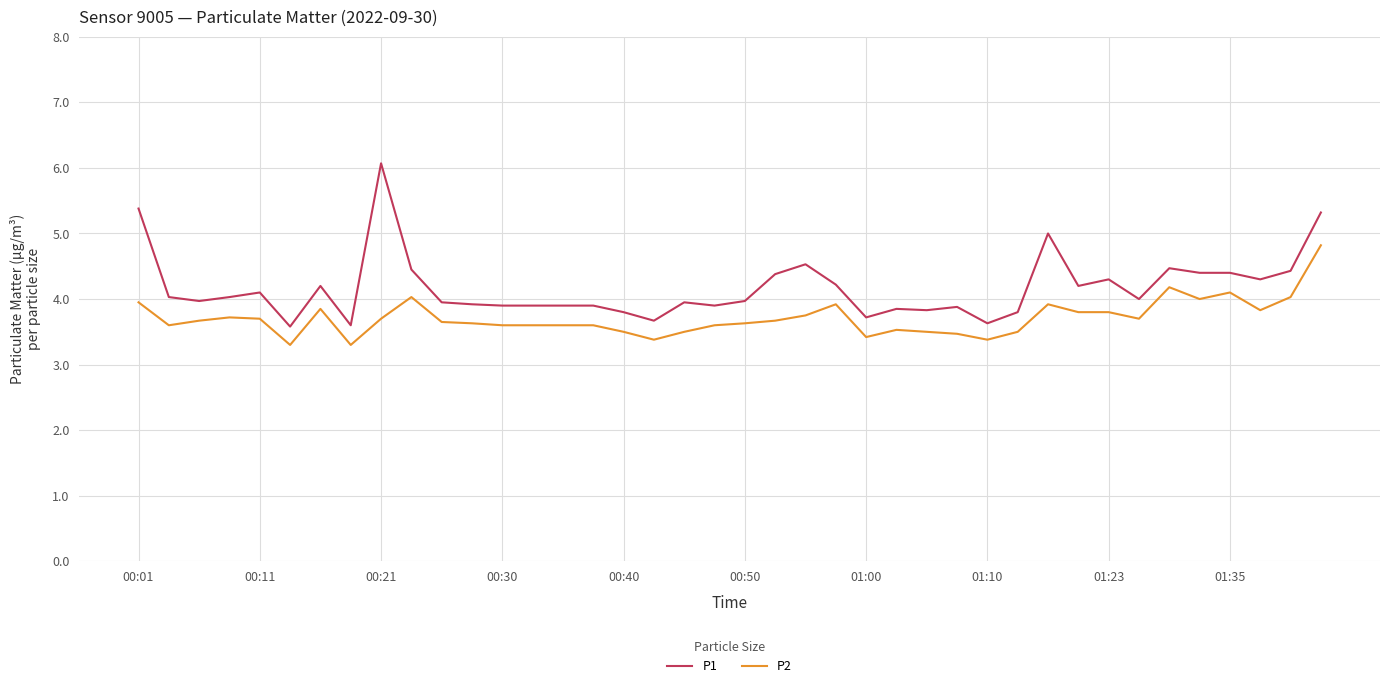

What is the greatest value displayed?

6.1